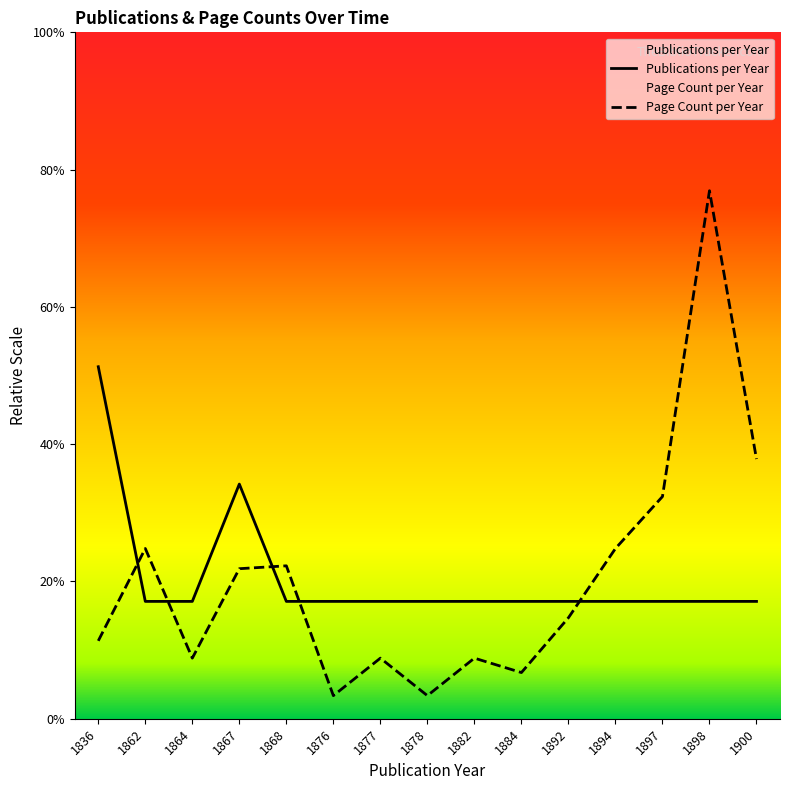

How many interior local peaks does the Page Count per Year series have?

5